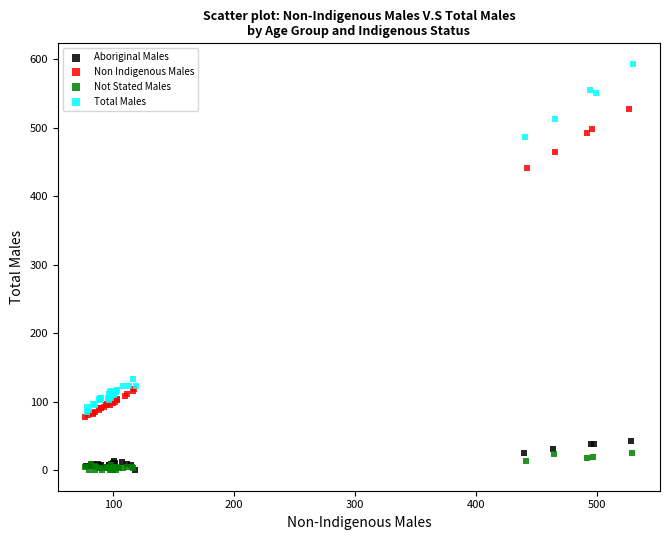

Which series reaches the maximum Y coordinate?

Total Males